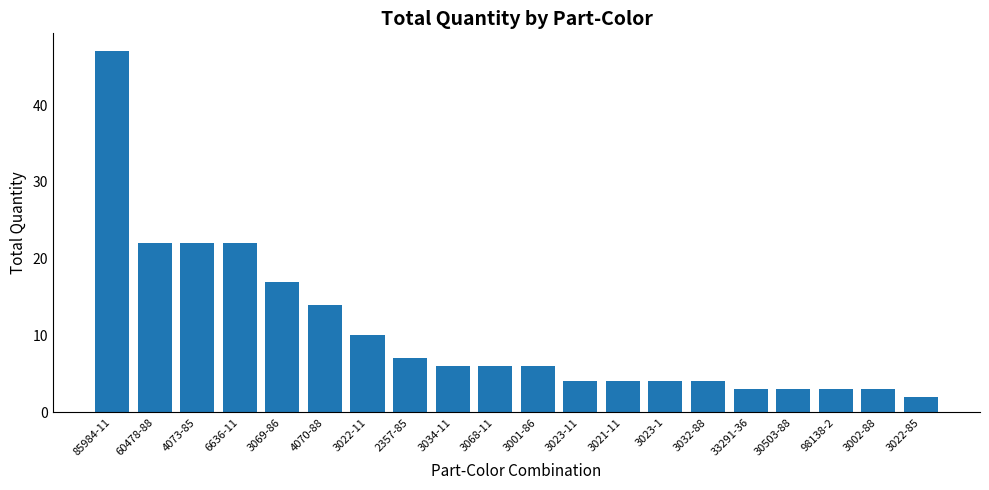

What is the label of the 5th bar from the left?

3069-86